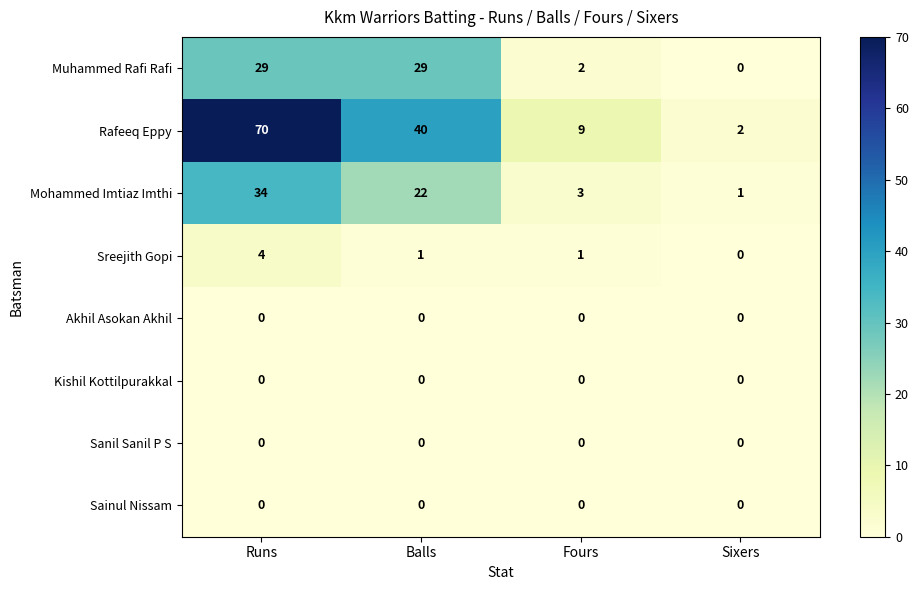

How many categories are shown in the chart?

4